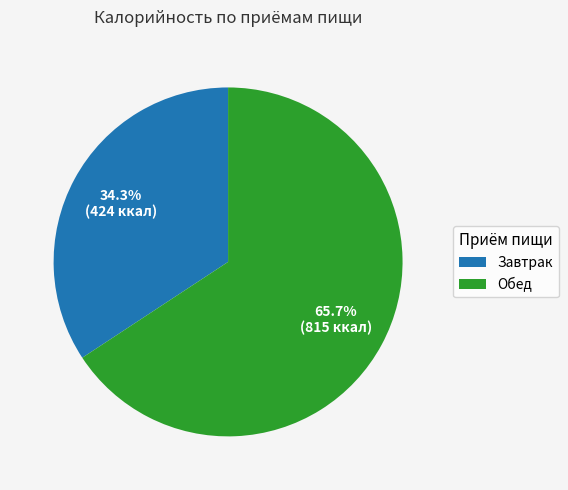

To the nearest percent, what is the average slice percentage?

50%